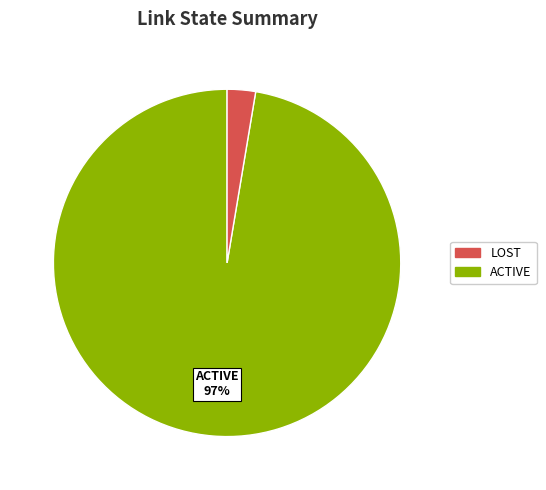

Is there a majority slice in this chart?

Yes